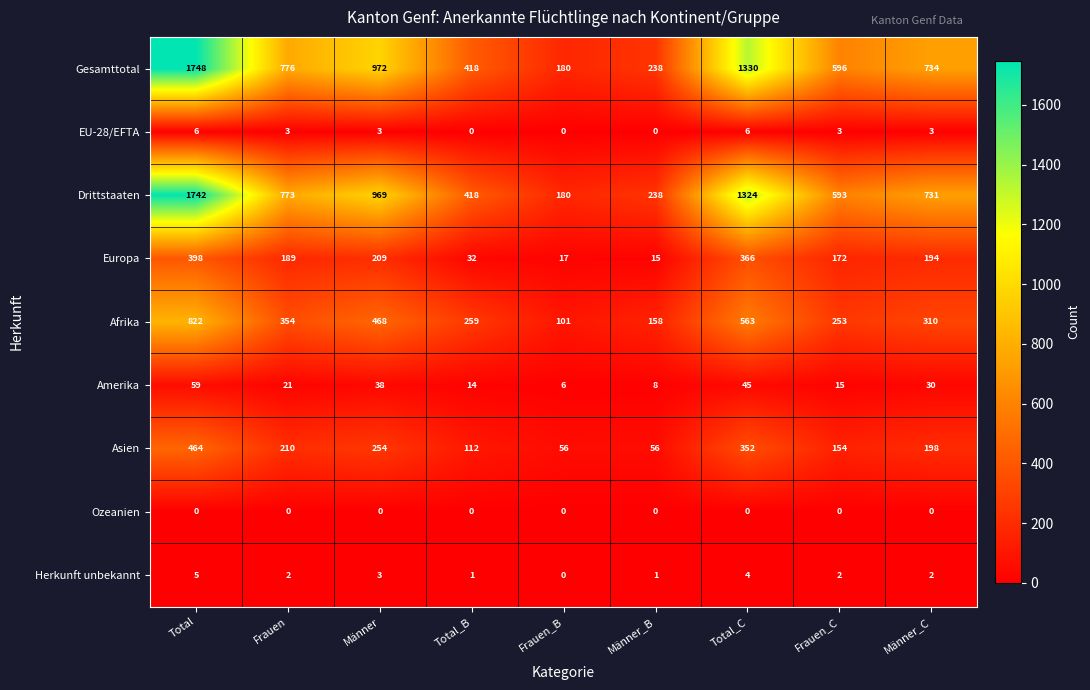

At which category is the sum across all series the highest?

Total